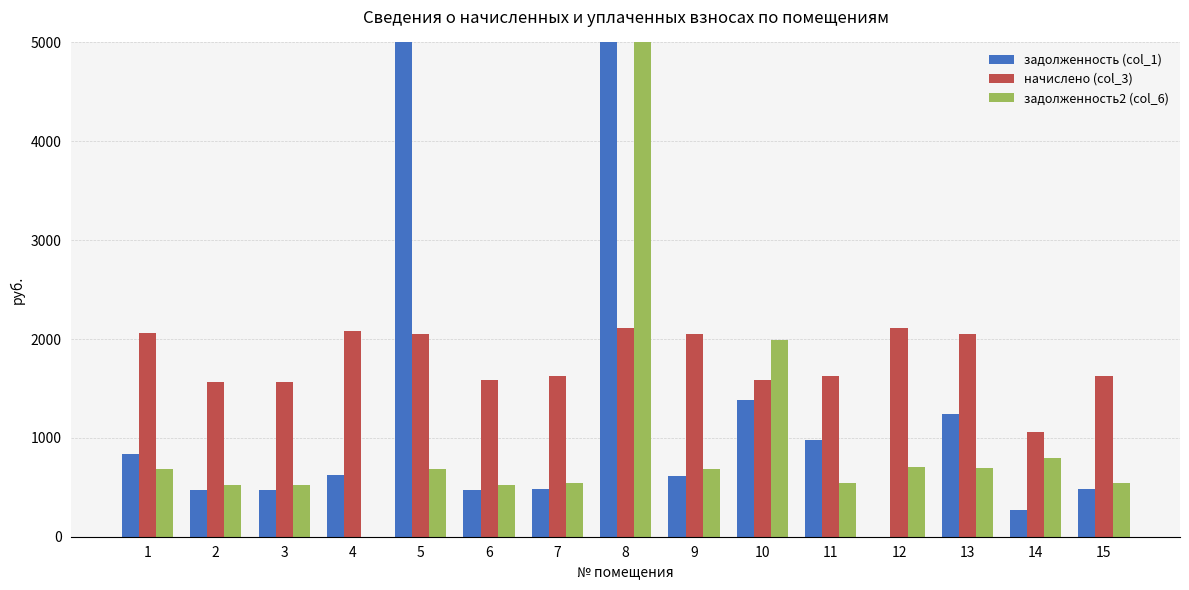

How many data points in начислено (col_3) are above 1622?

10